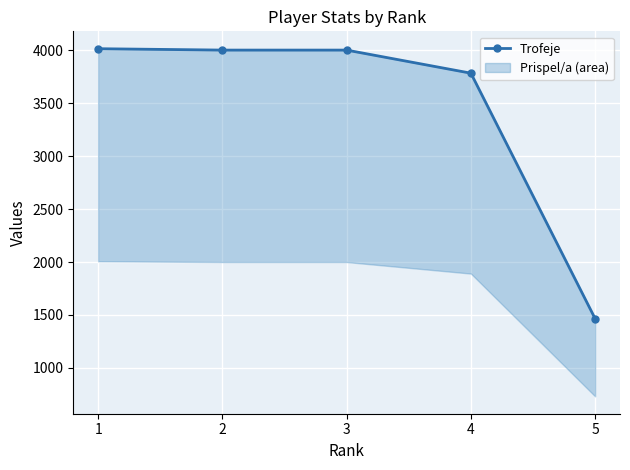

Where does the data first go above 4001?

1